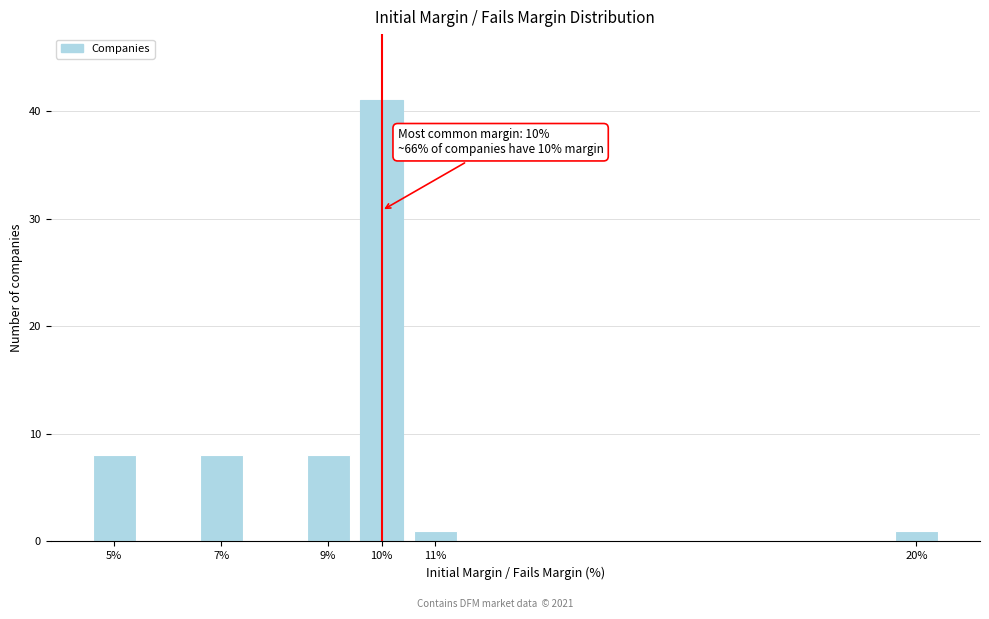

Reading right to left, transcribe all the data shown in this chart.

1	1	41	8	8	8